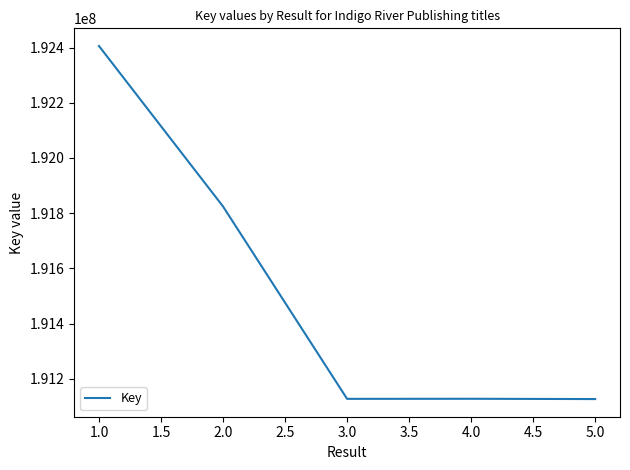

Is this an area chart (filled region under the line)?

No